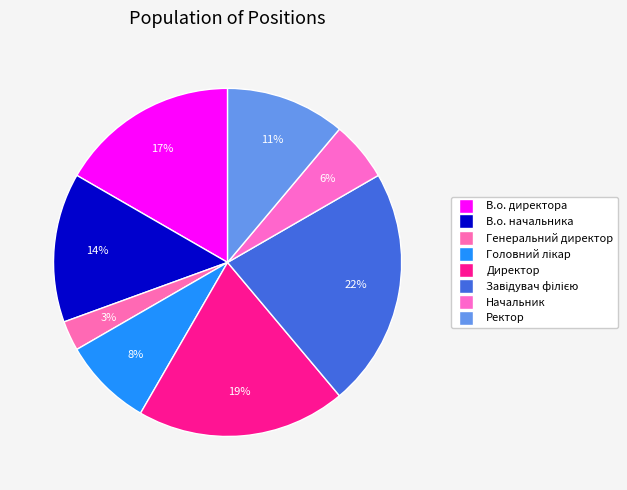

True or false: Начальник accounts for 6% of the total.

True